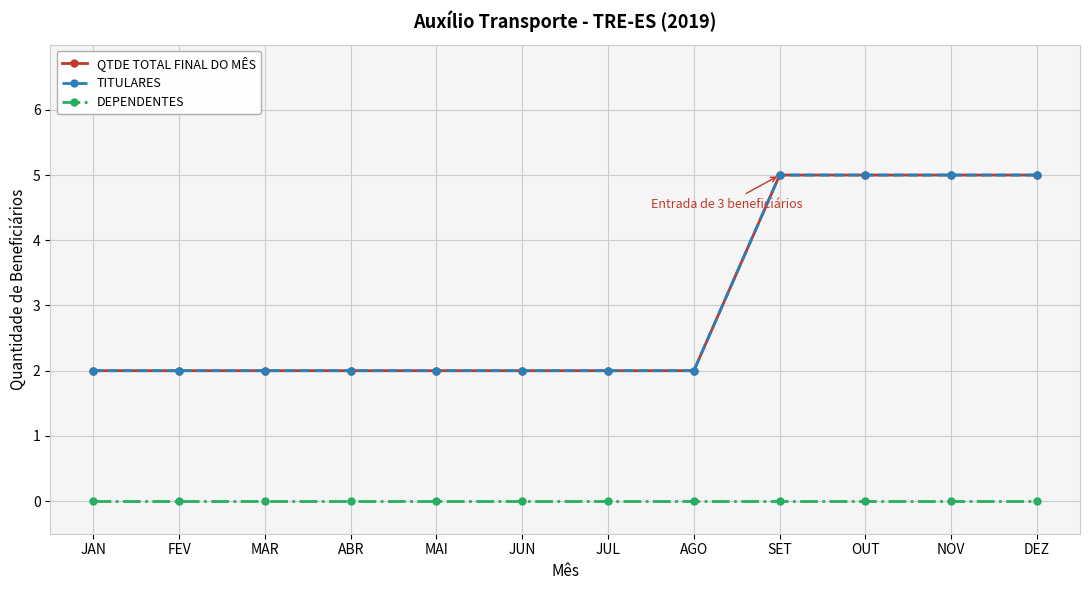

Is this an area chart (filled region under the line)?

No